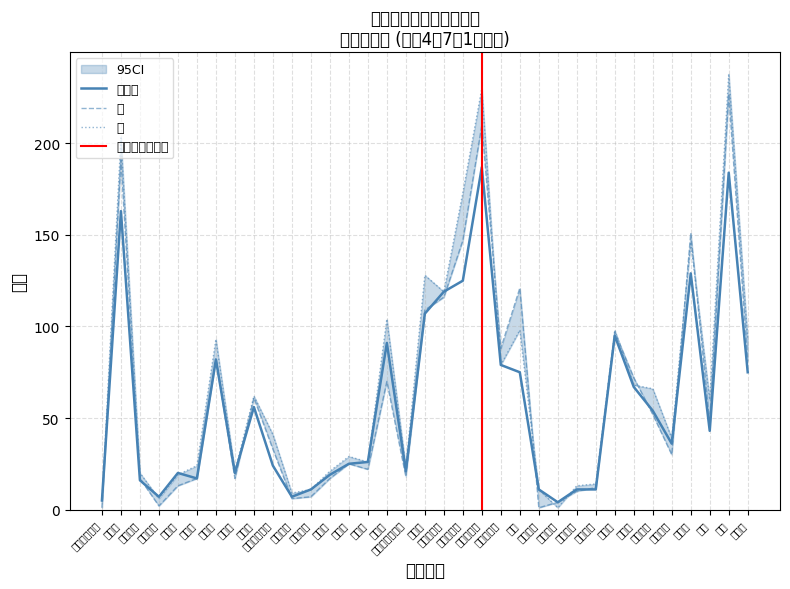

Between 貴船町西 and 寝太郎町一, which series saw the biggest shift?

男